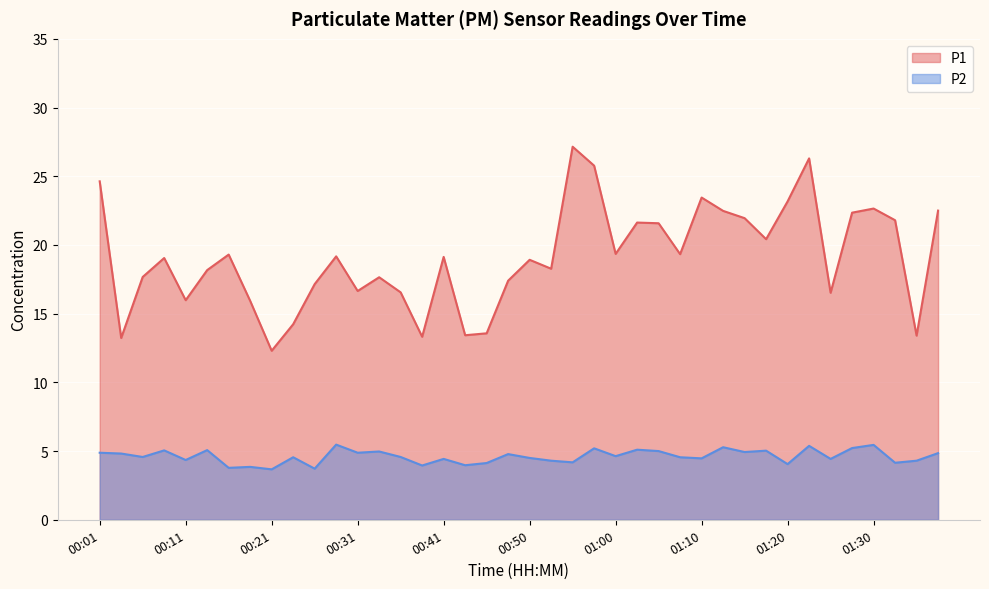

At which label does P1 first exceed 19?

00:01